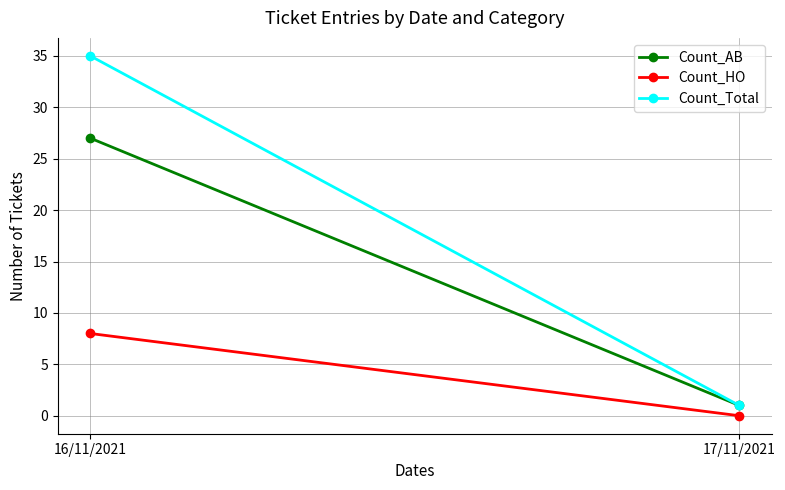

What value does the Count_HO series have at 16/11/2021?

8